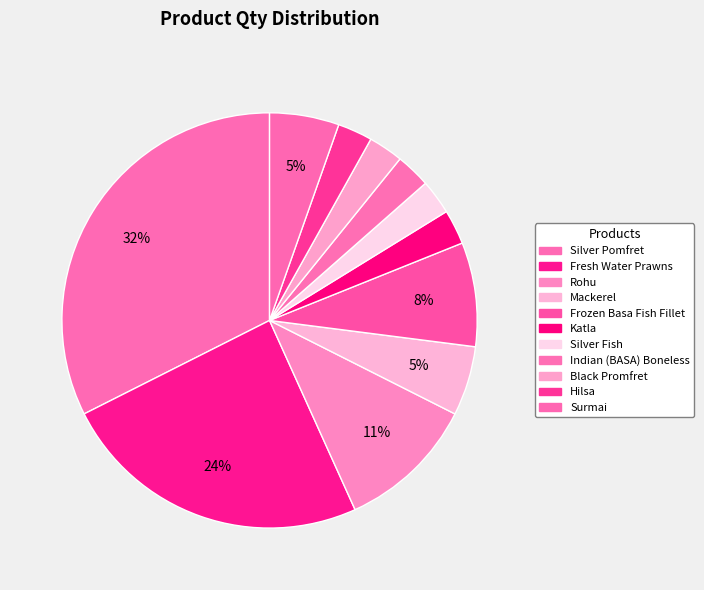

Which category has the biggest portion of the pie?

Silver Pomfret